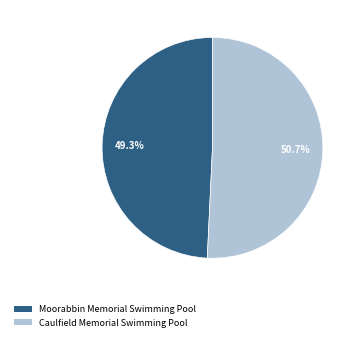

What is the ratio of the value at Caulfield Memorial Swimming Pool to the value at Moorabbin Memorial Swimming Pool?

1.0